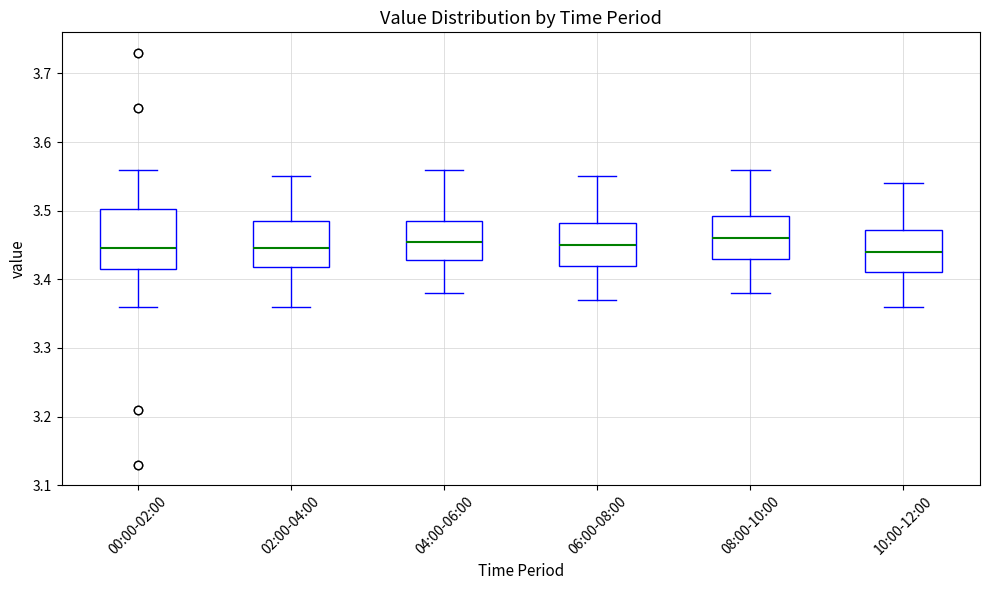

Which box is the tallest, from its lower edge to its upper edge?

00:00-02:00